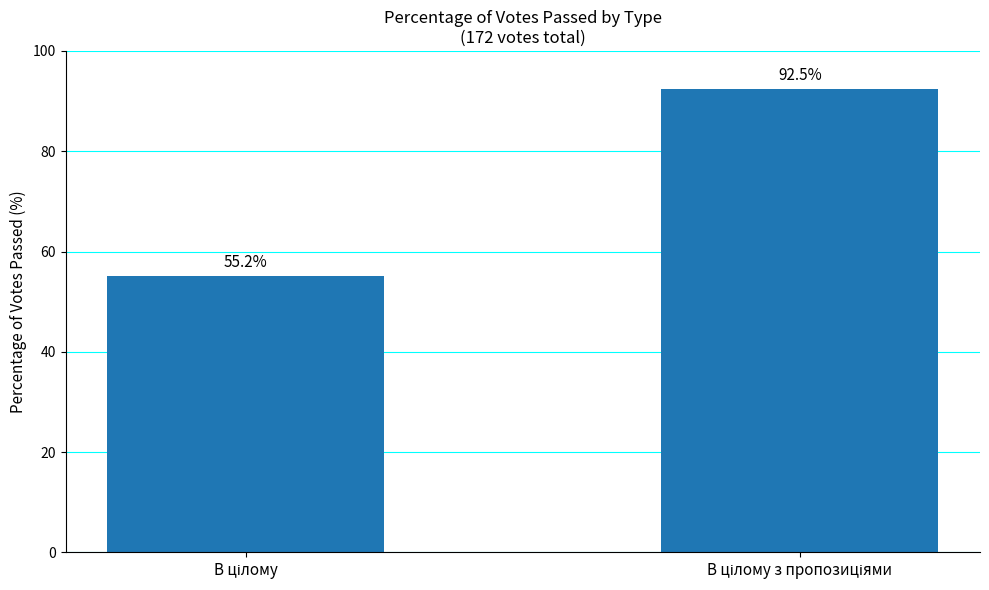

What is the sum of all values?

147.7